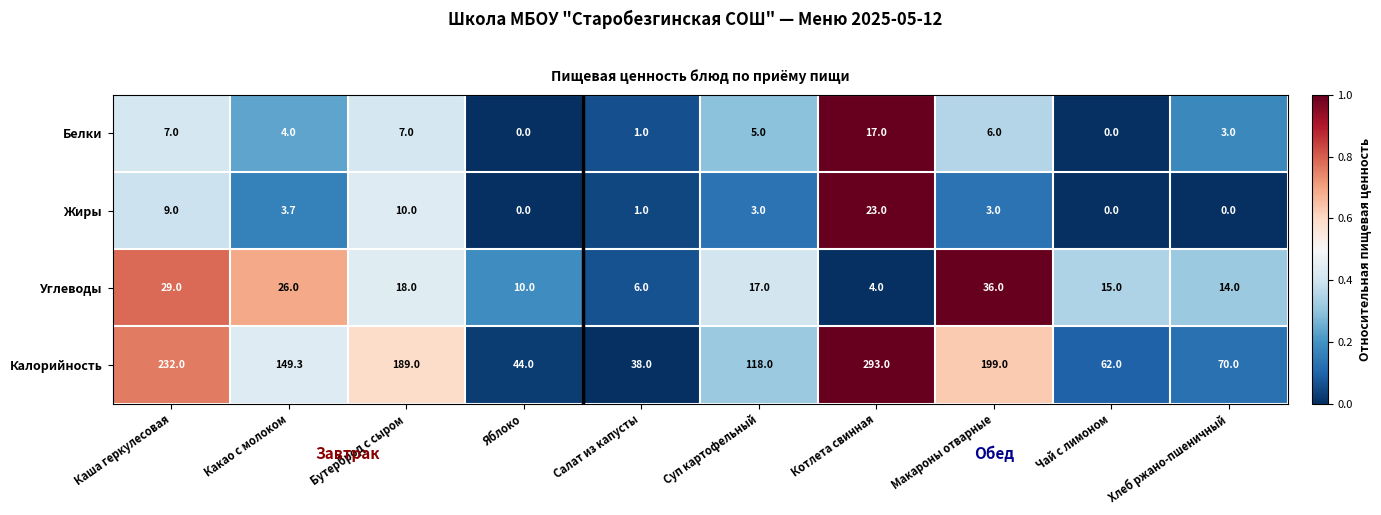

What is the spread (max minus min) of values at Суп картофельный?

115.0